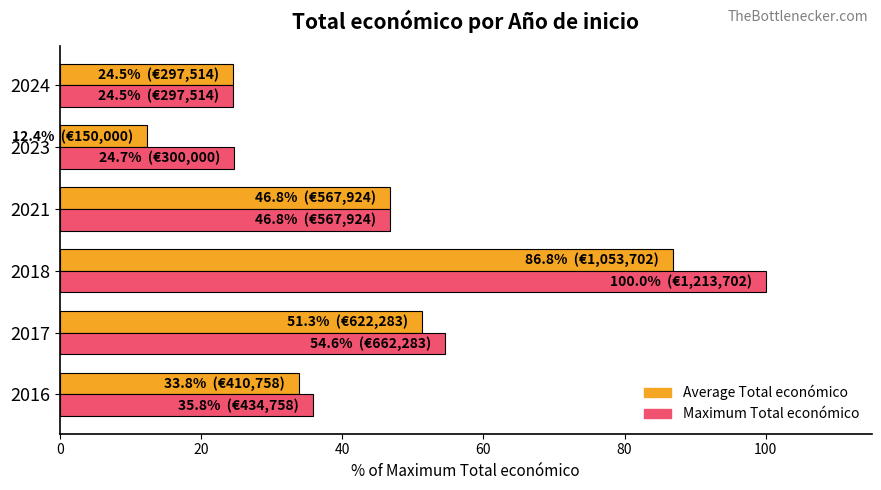

Which series changed the most between 2023 and 2024?

Average Total económico